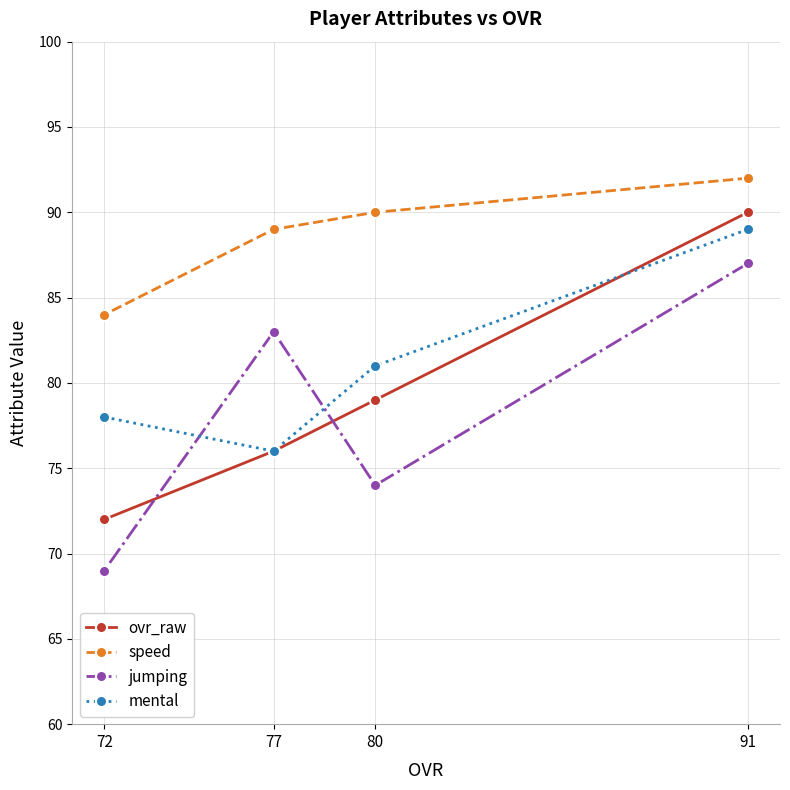

At which label is jumping closest to 78?

80